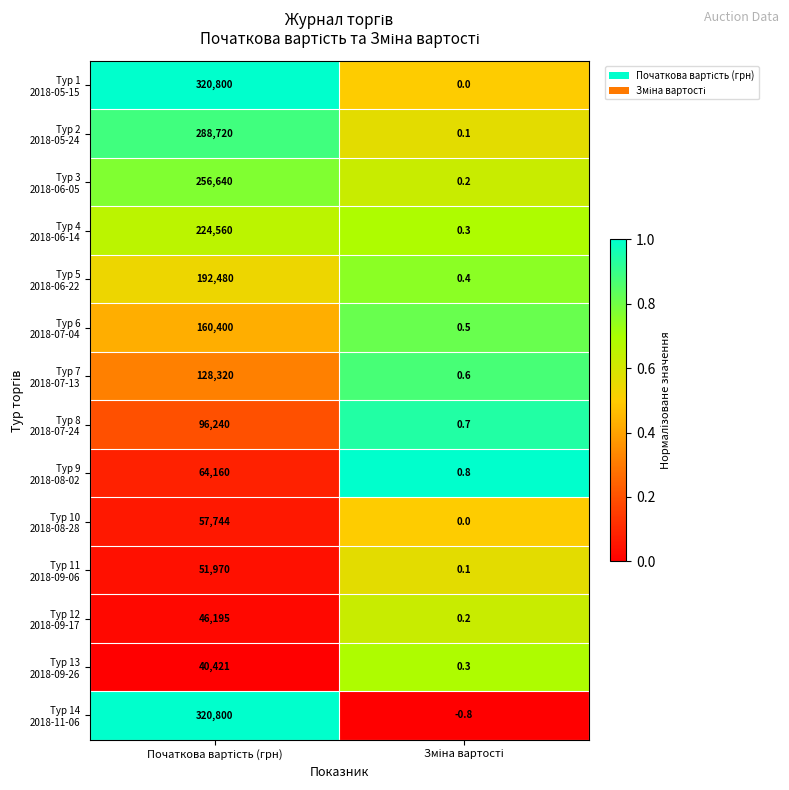

What is the greatest value displayed?

320800.0